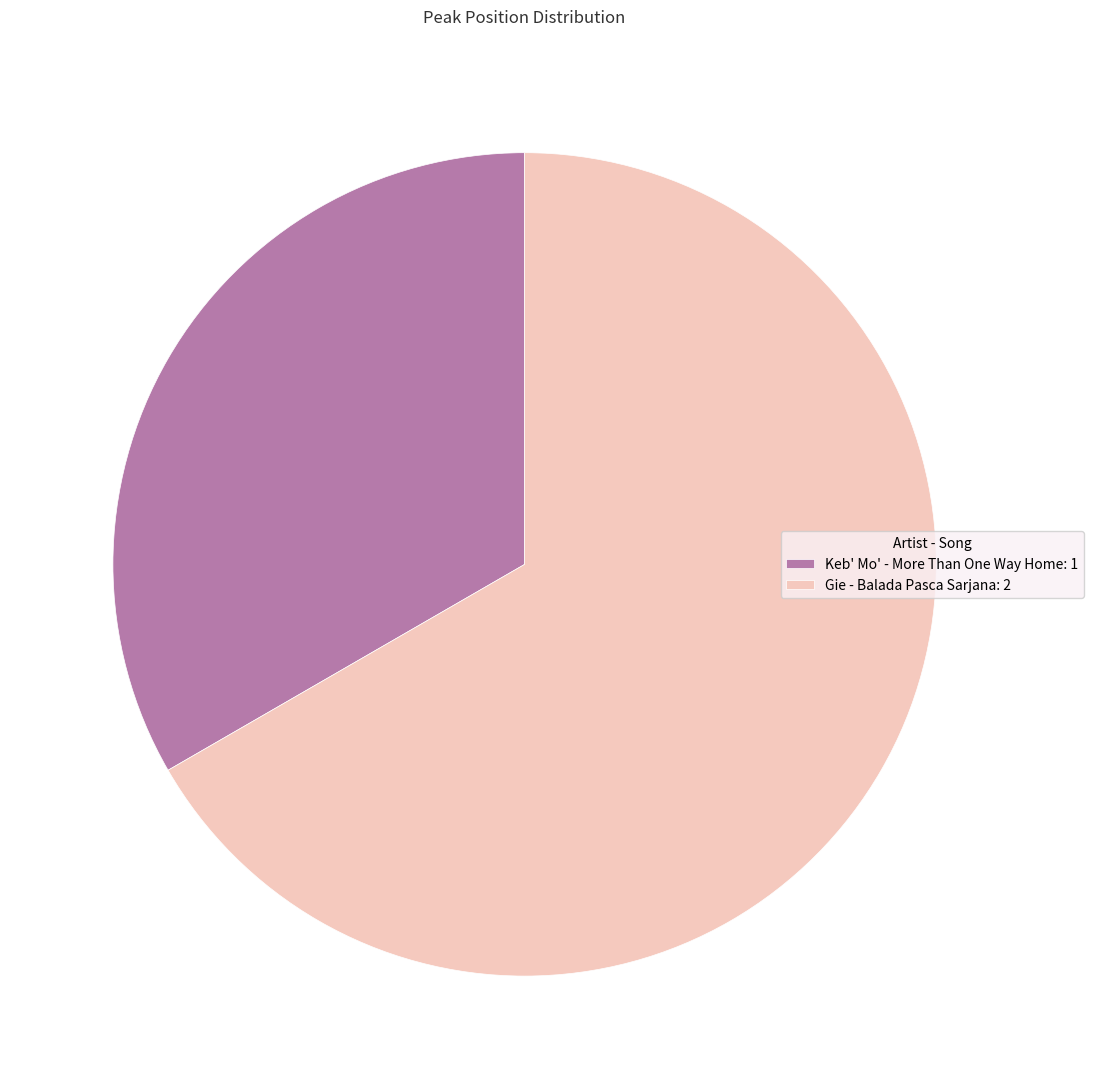

What is the smallest slice in the pie chart?

Keb' Mo' - More Than One Way Home